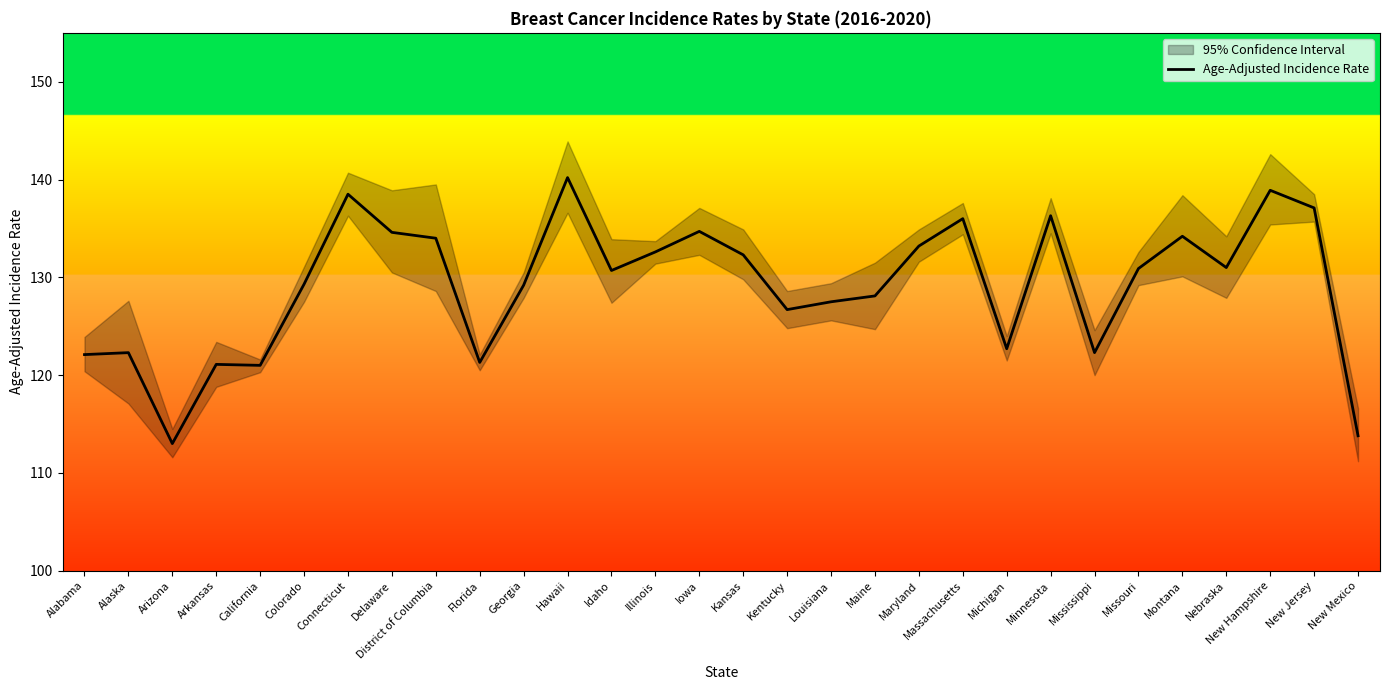

What is the smallest value displayed?

113.0